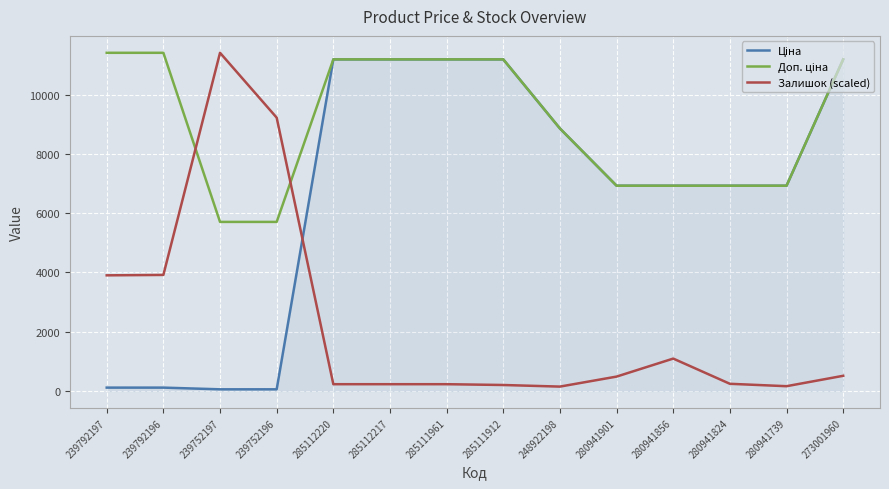

Which series changed the most between 239752197 and 248922198?

Залишок (scaled)